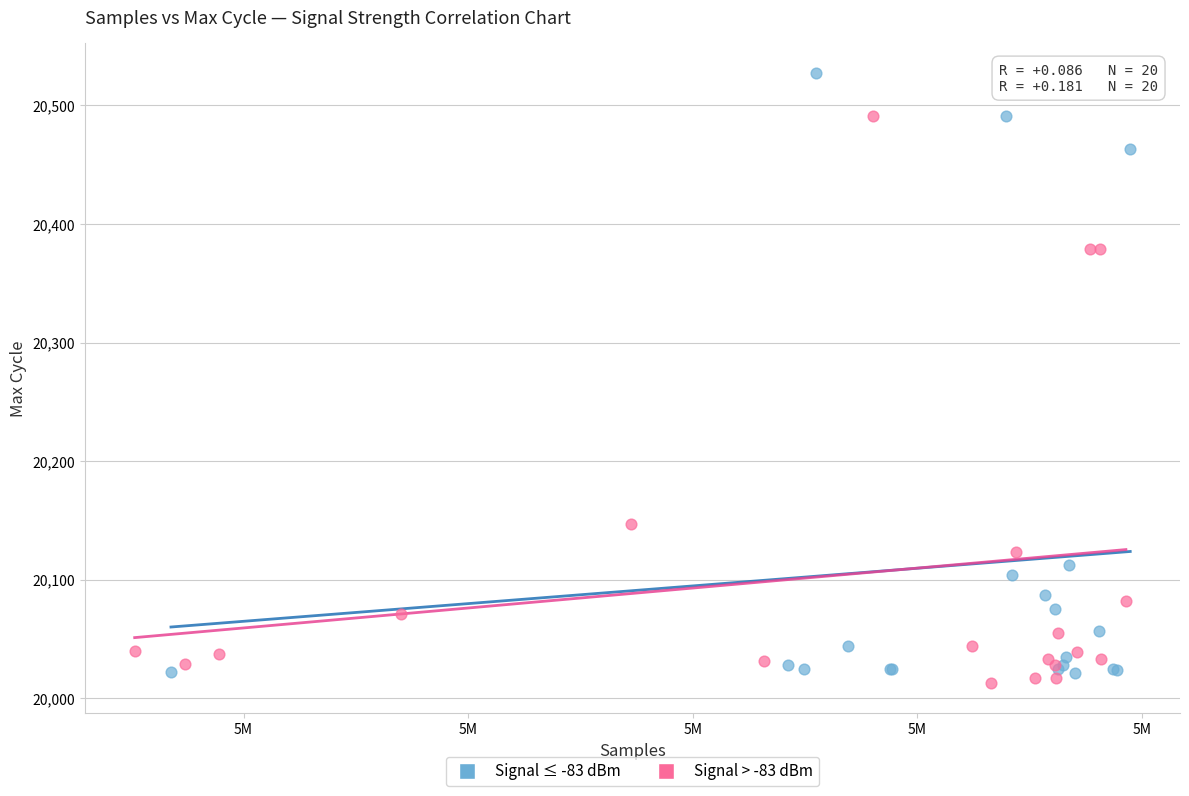

What are all the series names shown in the legend?

Signal ≤ -83 dBm, Signal > -83 dBm